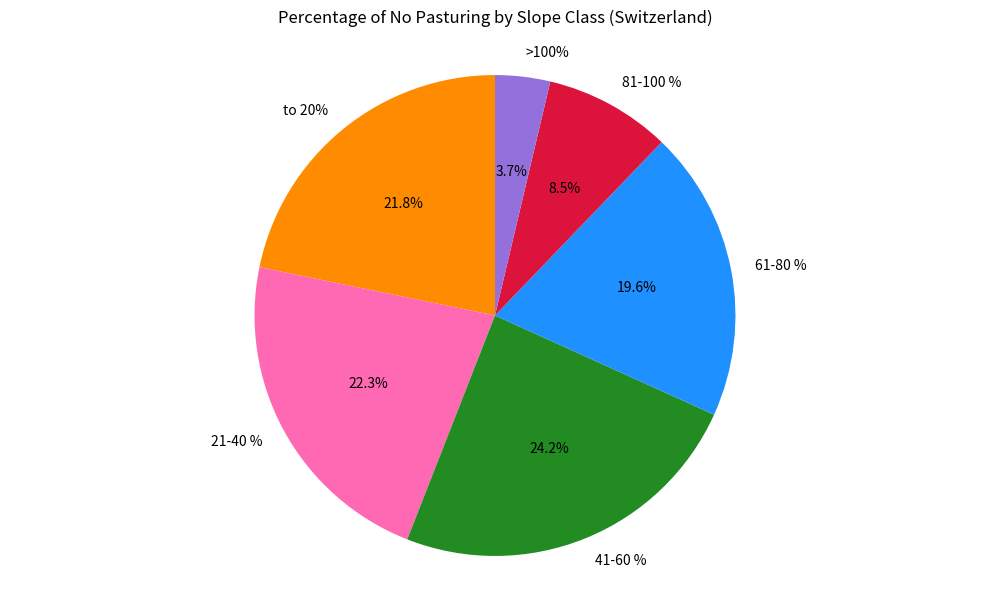

Which slice is the smallest?

>100%